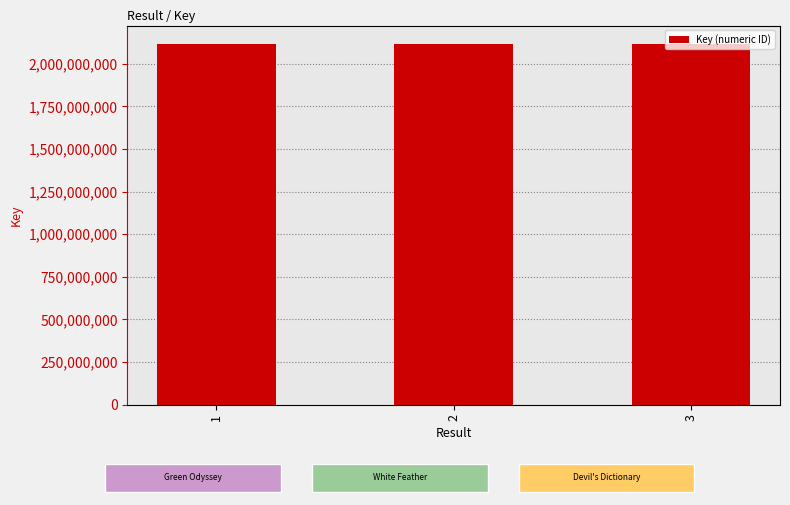

What is the minimum value shown in the chart?

2117868286